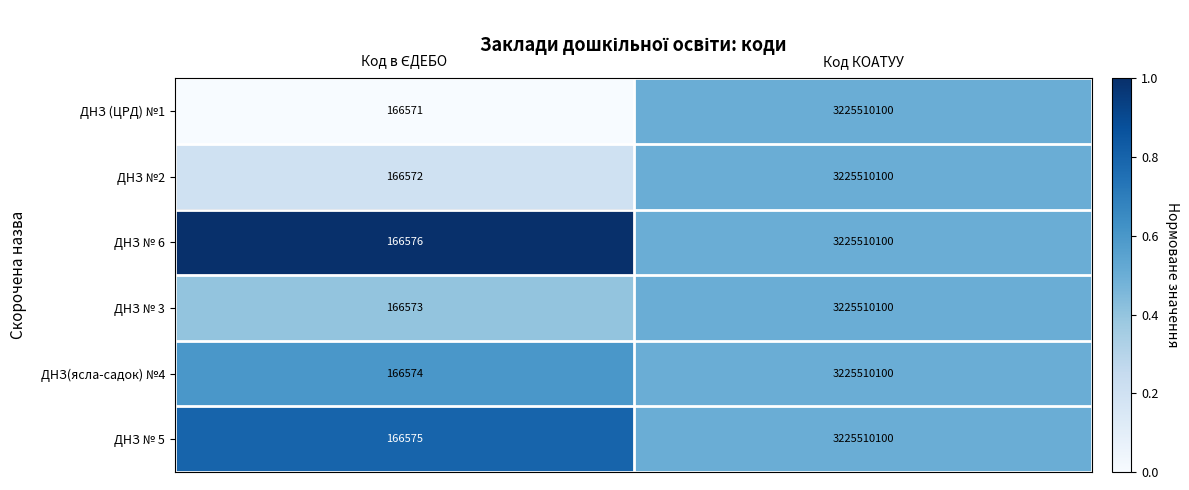

What is the sum of all ДНЗ (ЦРД) №1 values?

3225676671